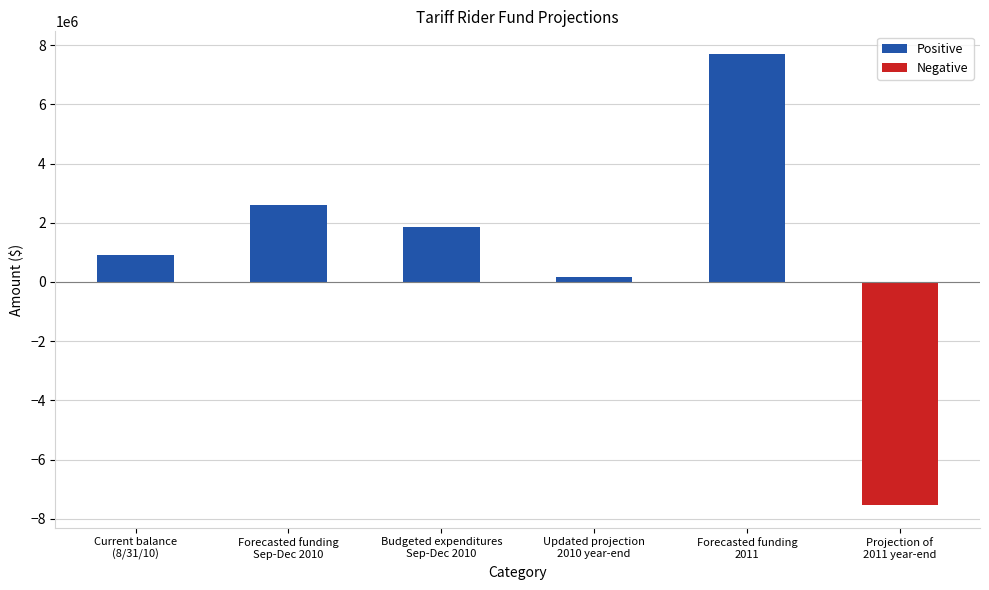

What is the greatest value displayed?

7706000.0